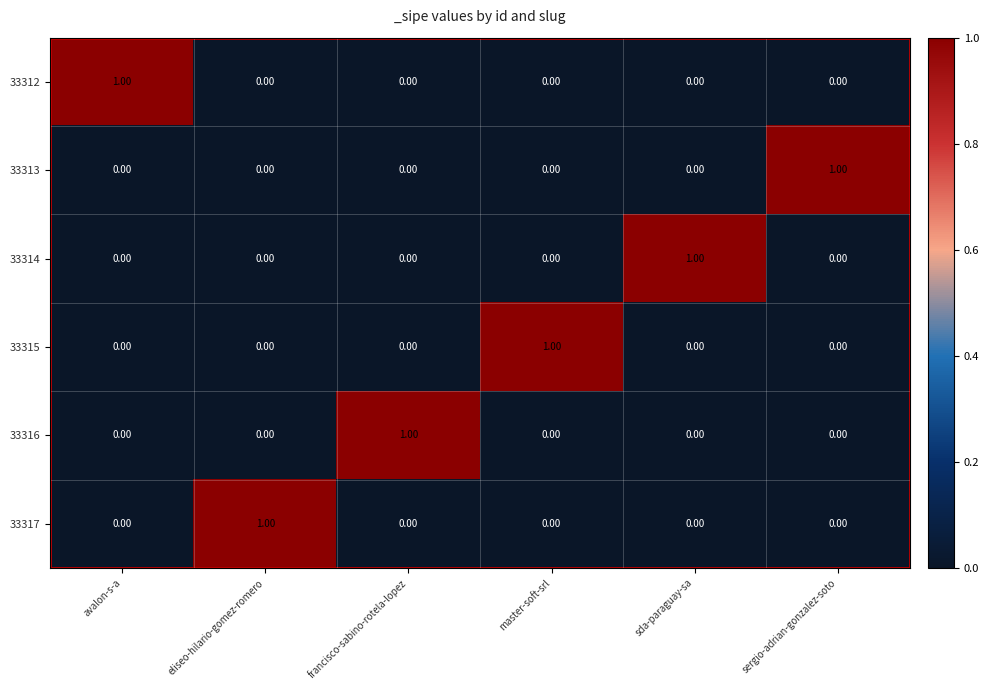

At how many categories does at least one series exceed 0?

6